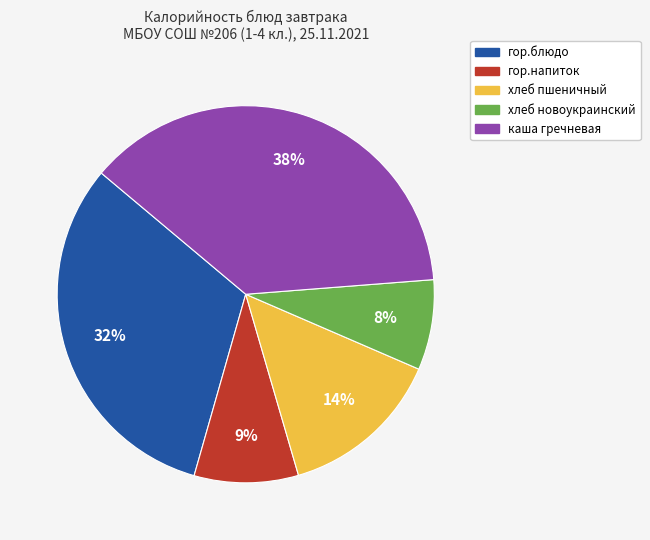

Rank the categories by value from highest to lowest.

каша гречневая, гор.блюдо, хлеб пшеничный, гор.напиток, хлеб новоукраинский